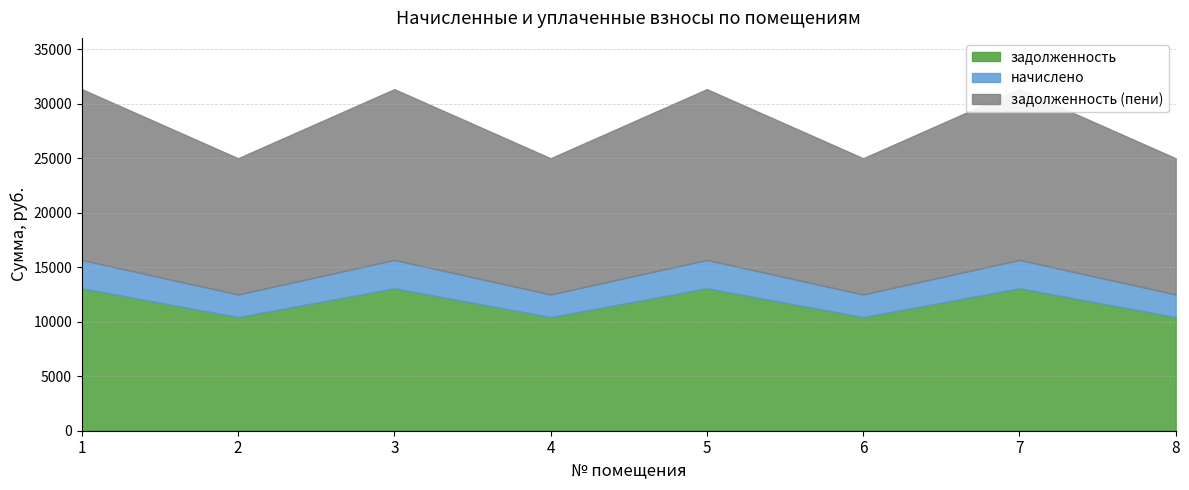

Does the chart display data point markers on the line(s)?

No